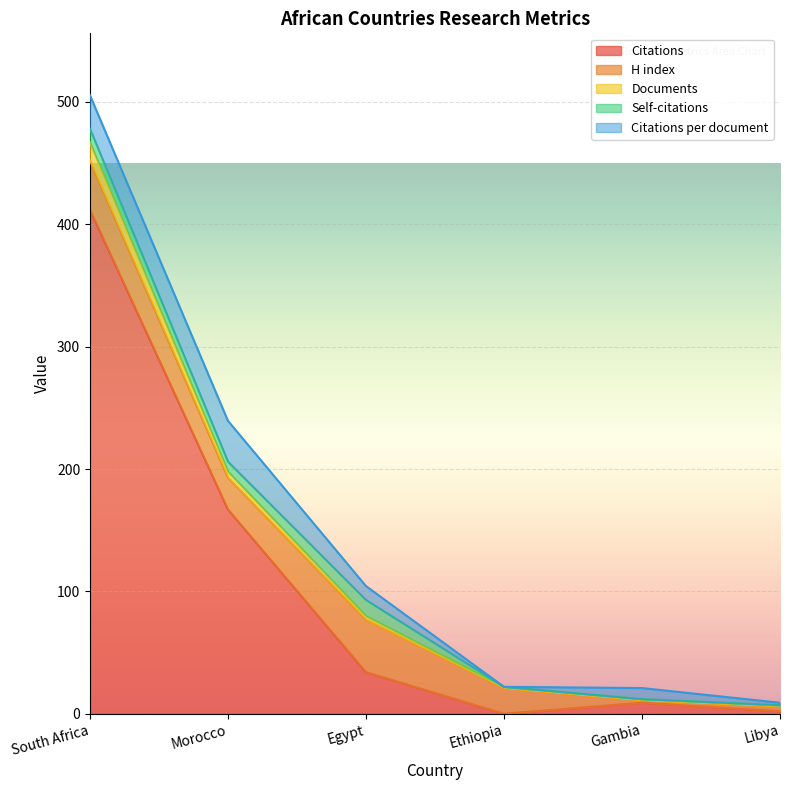

At which category does the chart reach its peak across all series?

South Africa